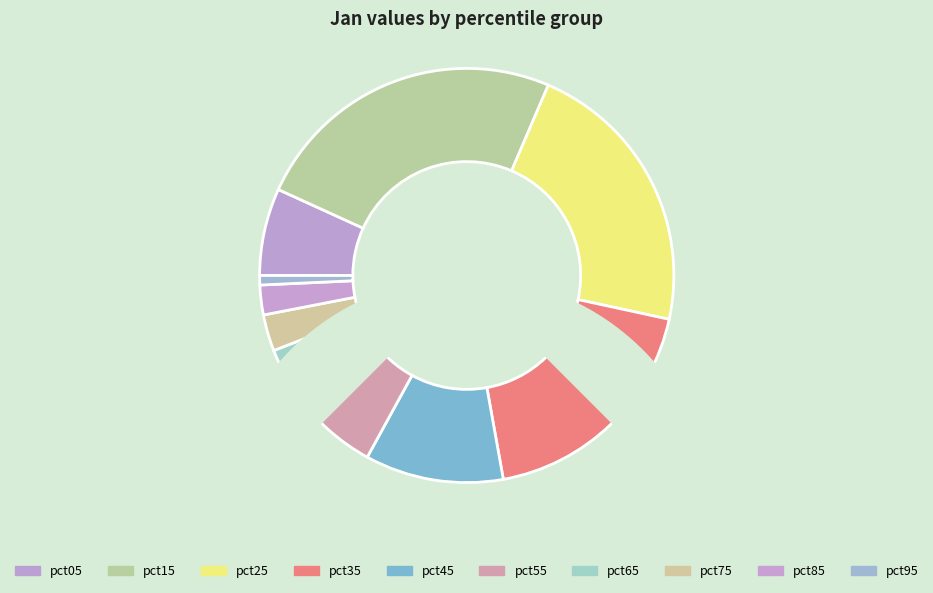

Rank the categories by value from highest to lowest.

pct15, pct25, pct35, pct45, pct55, pct05, pct65, pct75, pct85, pct95